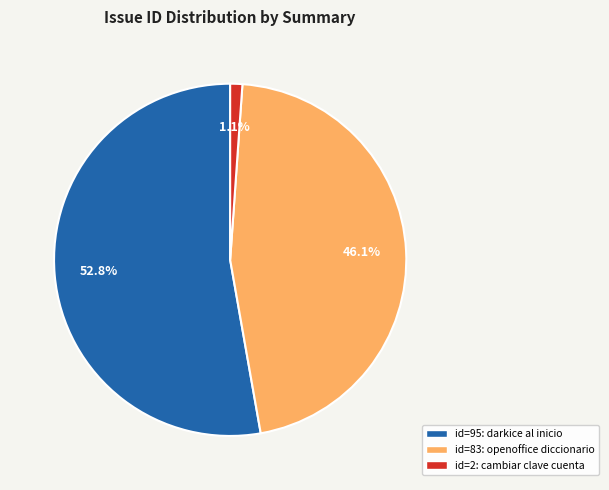

Which category has the smallest portion of the pie?

id=2: cambiar clave cuenta